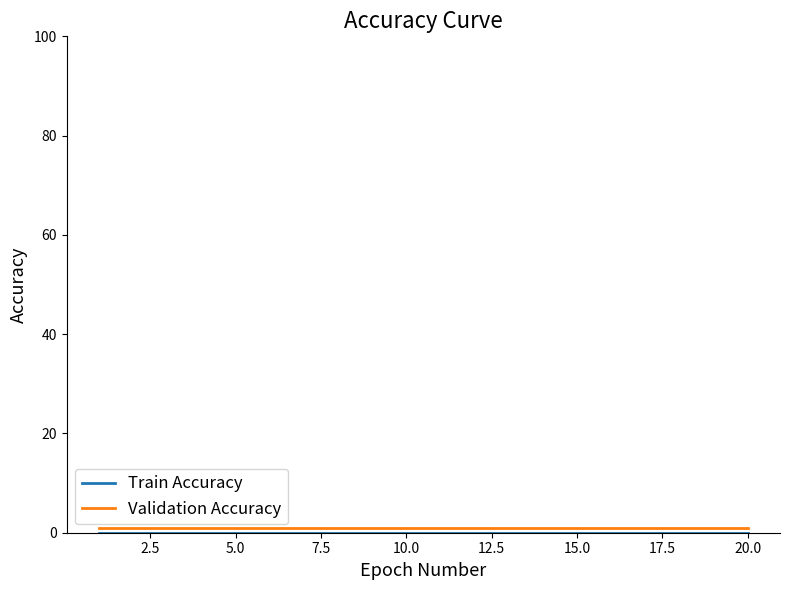

Rank the series by their average value, from lowest to highest.

Train Accuracy, Validation Accuracy